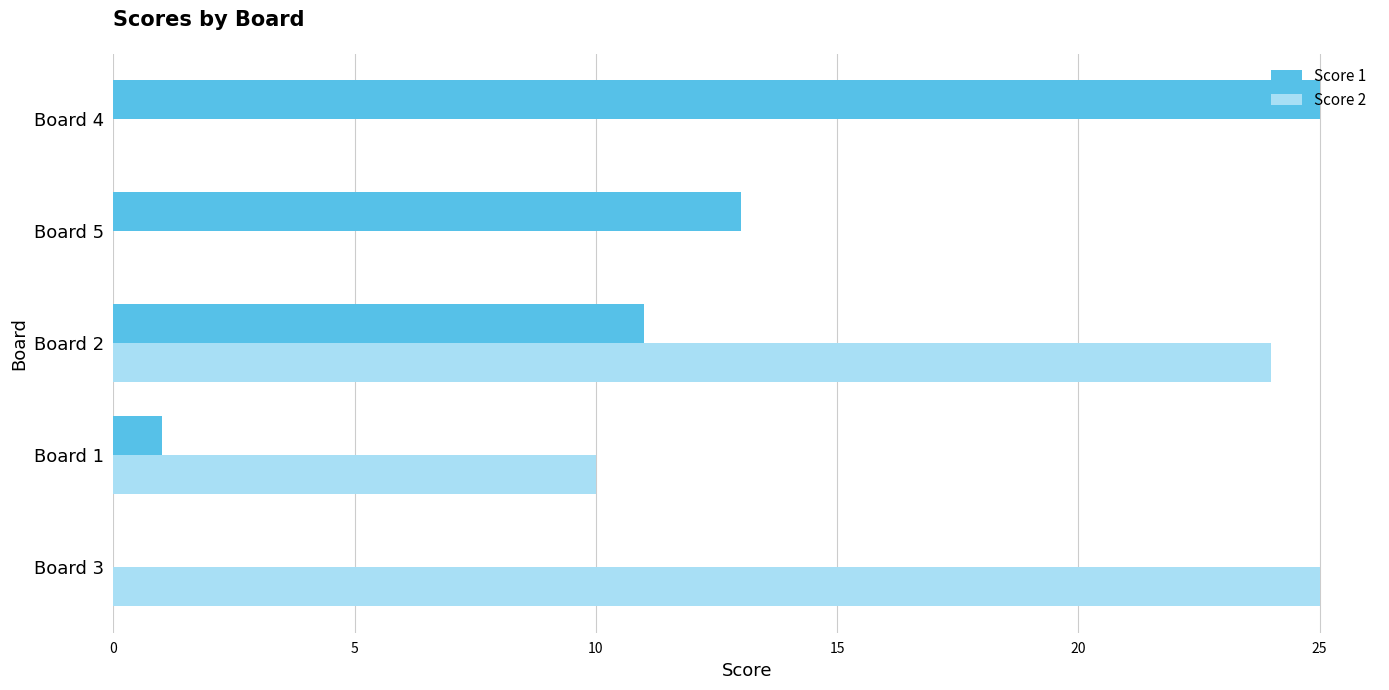

What is the greatest value displayed?

25